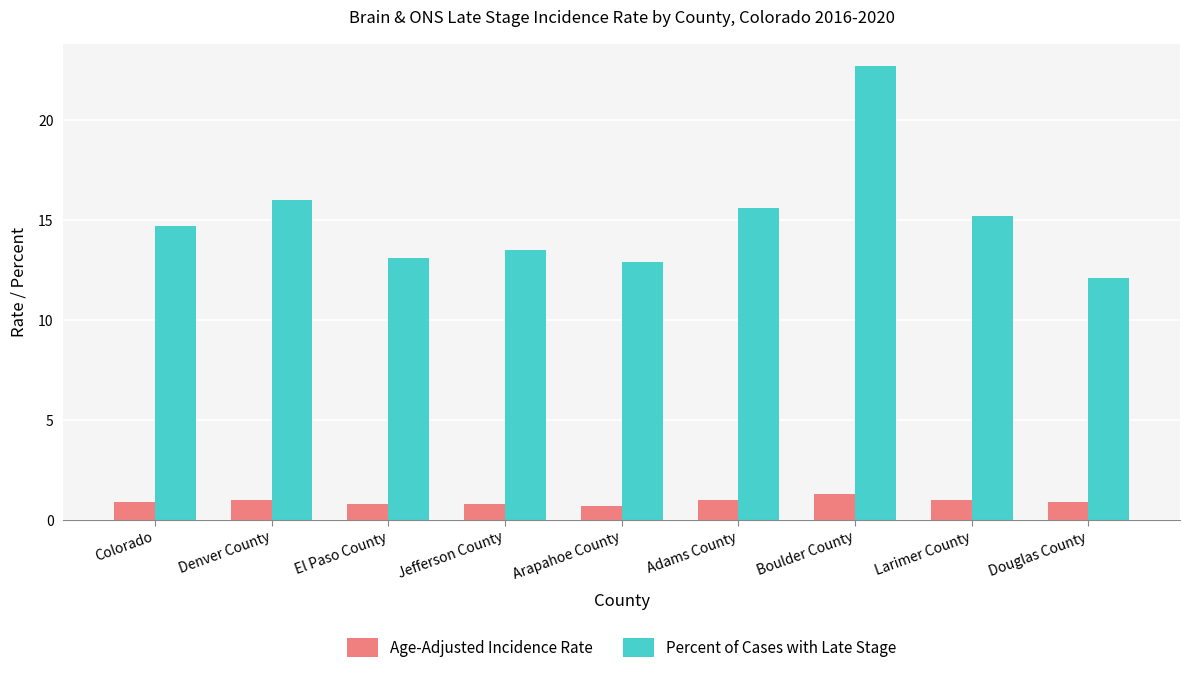

At Boulder County, list the series in order from largest to smallest.

Percent of Cases with Late Stage, Age-Adjusted Incidence Rate